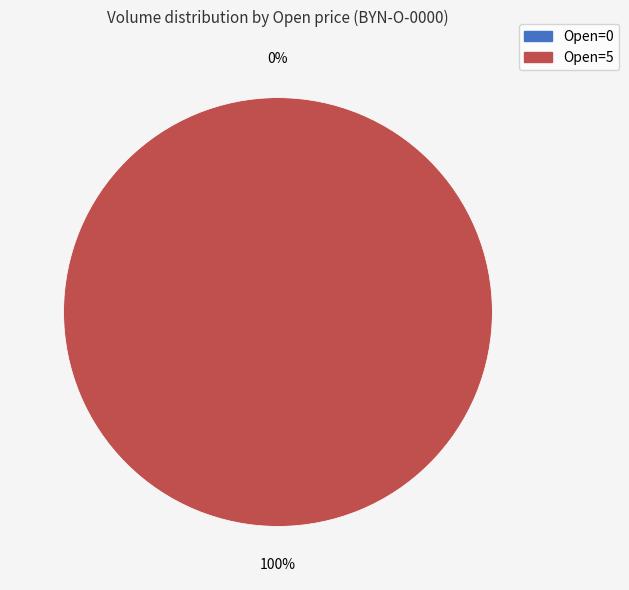

Which category has the biggest portion of the pie?

5